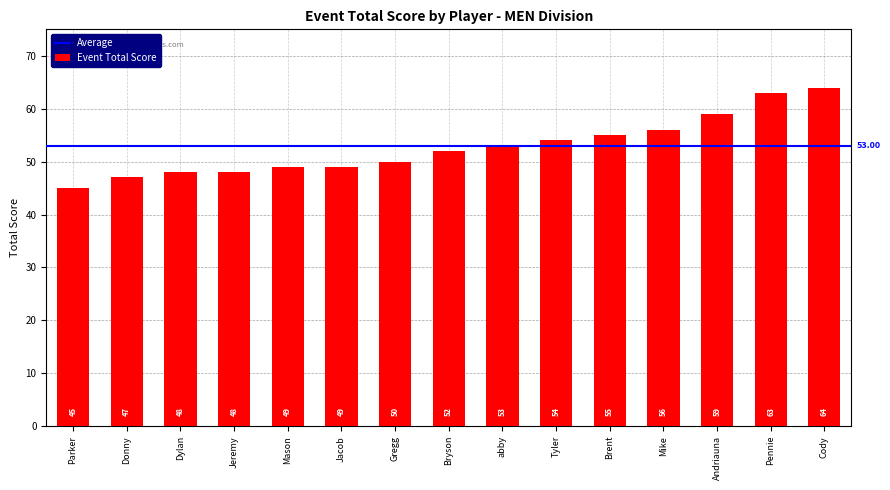

What is the sum of all values?

792